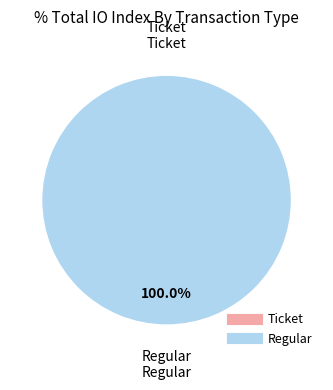

Which slice is the smallest?

Ticket